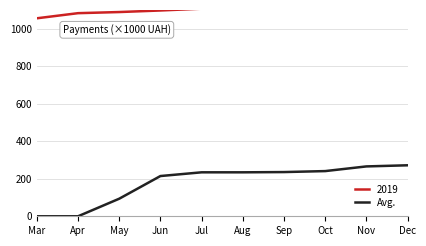

What is the difference between the maximum and minimum values in the Avg. series?

271.8